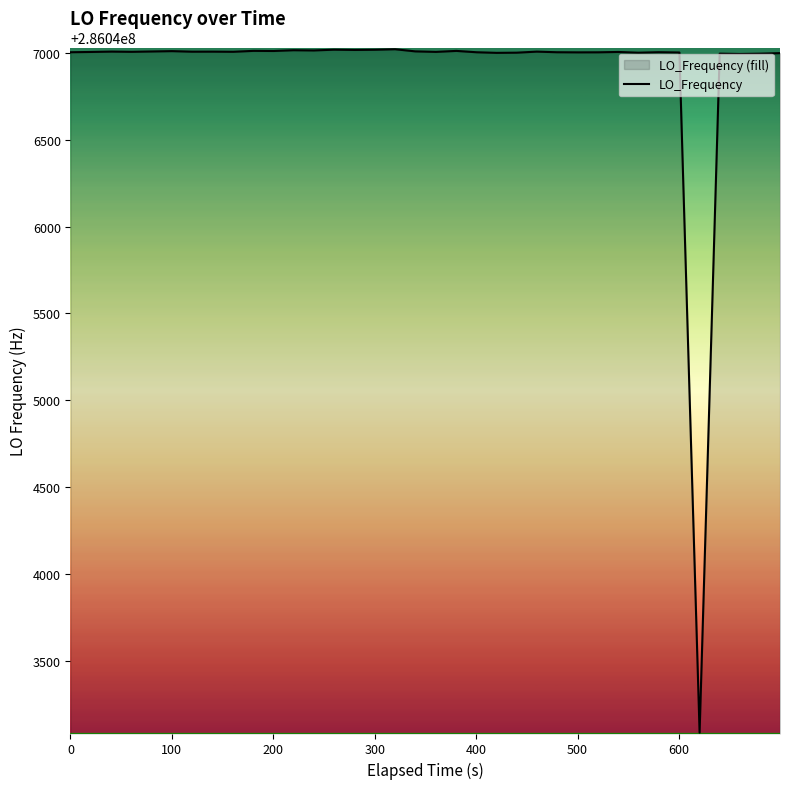

What is the average value?

286046909.1